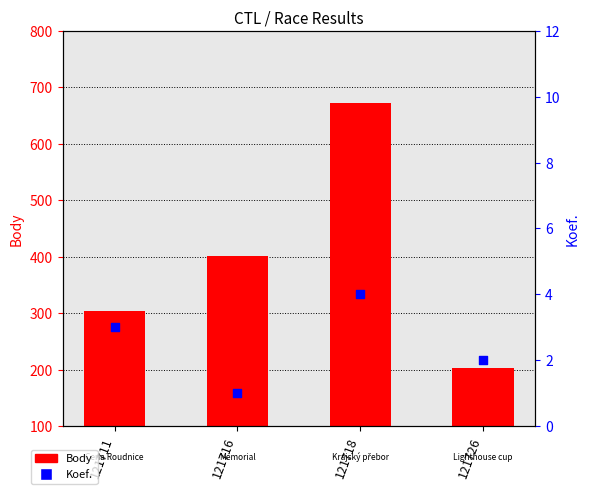

At which category is the sum across all series the highest?

121718